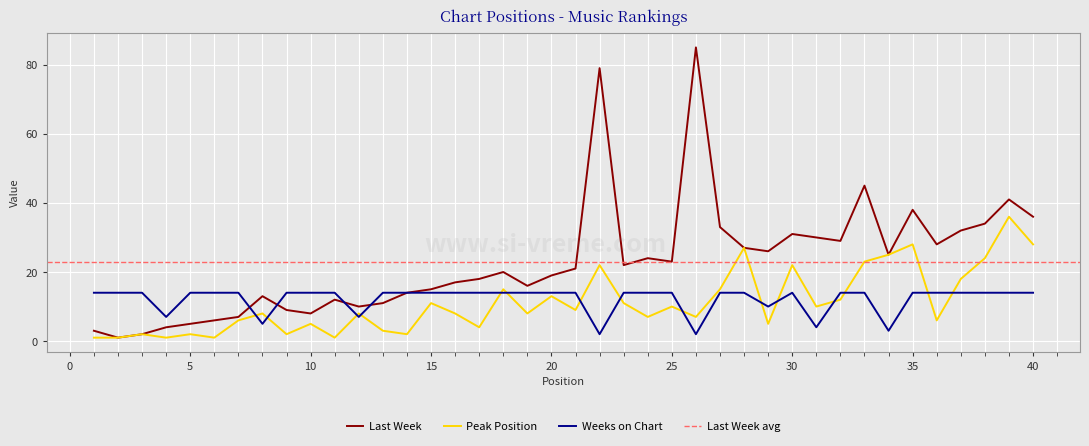

Where is the first local minimum for Weeks on Chart?

4